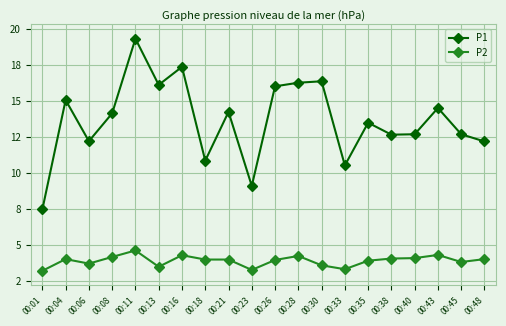

Reading left to right, extract all data points from this chart.

P1: 00:01=7.5	00:04=15.1	00:06=12.2	00:08=14.1	00:11=19.3	00:13=16.1	00:16=17.4	00:18=10.8	00:21=14.2	00:23=9.1	00:26=16.0	00:28=16.2	00:30=16.4	00:33=10.5	00:35=13.5	00:38=12.7	00:40=12.7	00:43=14.5	00:45=12.7	00:48=12.2
P2: 00:01=3.2	00:04=4.0	00:06=3.7	00:08=4.2	00:11=4.6	00:13=3.5	00:16=4.3	00:18=4.0	00:21=4.0	00:23=3.3	00:26=4.0	00:28=4.2	00:30=3.6	00:33=3.3	00:35=3.9	00:38=4.1	00:40=4.1	00:43=4.3	00:45=3.8	00:48=4.0